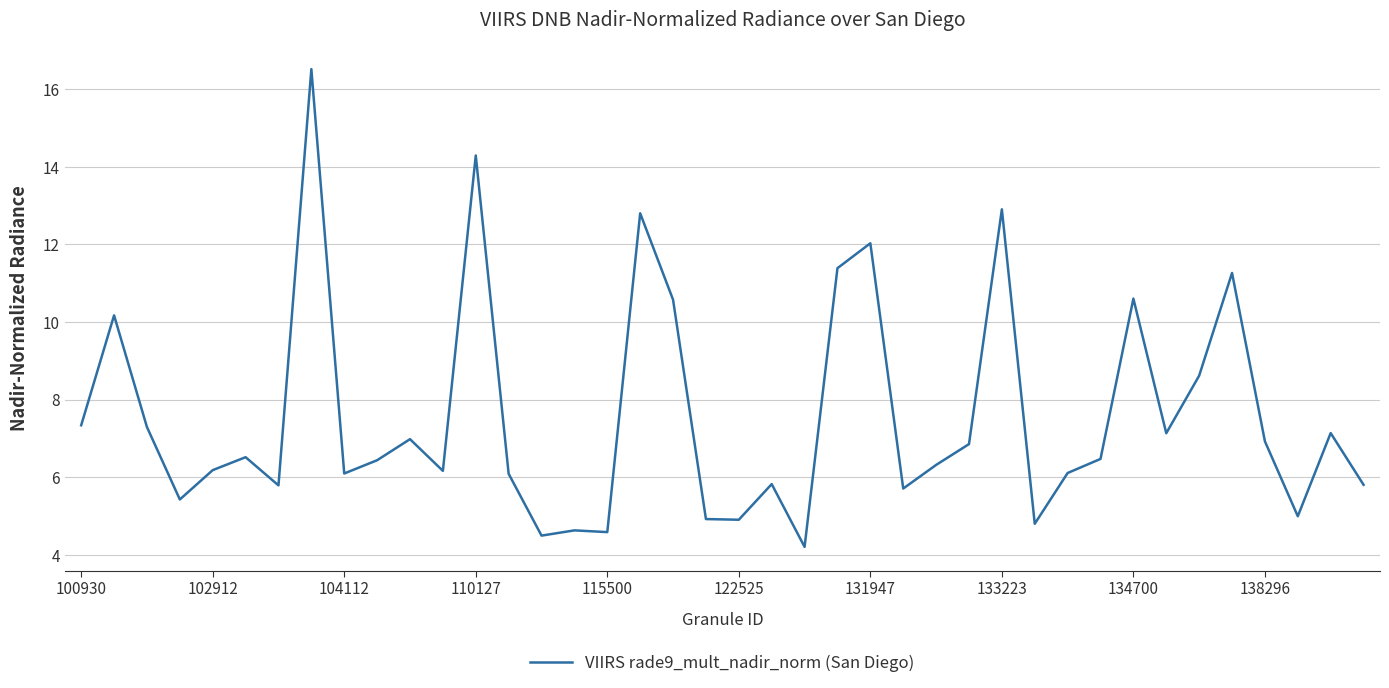

How many categories are shown in the chart?

40